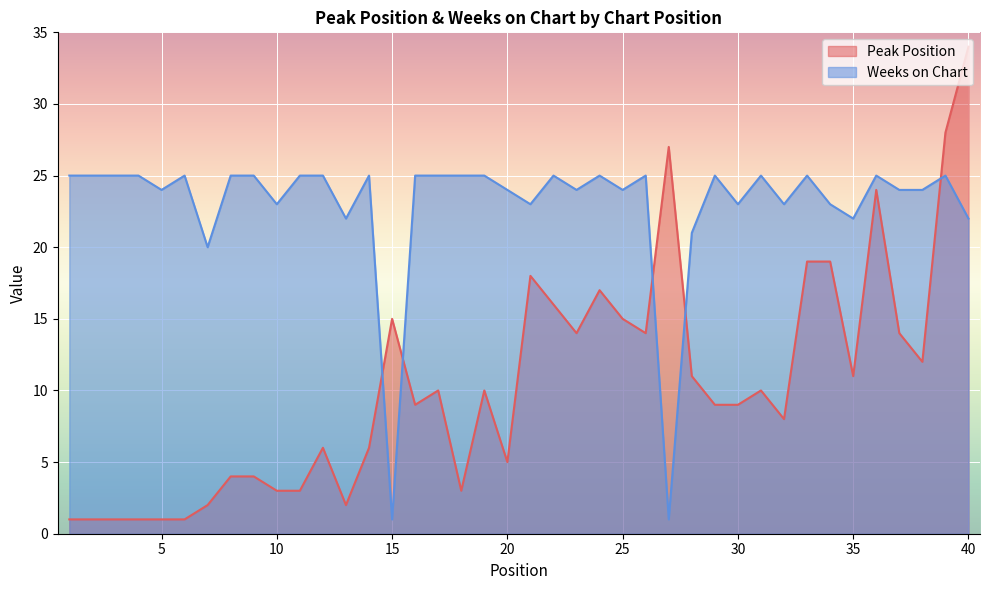

What are all the series names shown in the legend?

Peak Position, Weeks on Chart